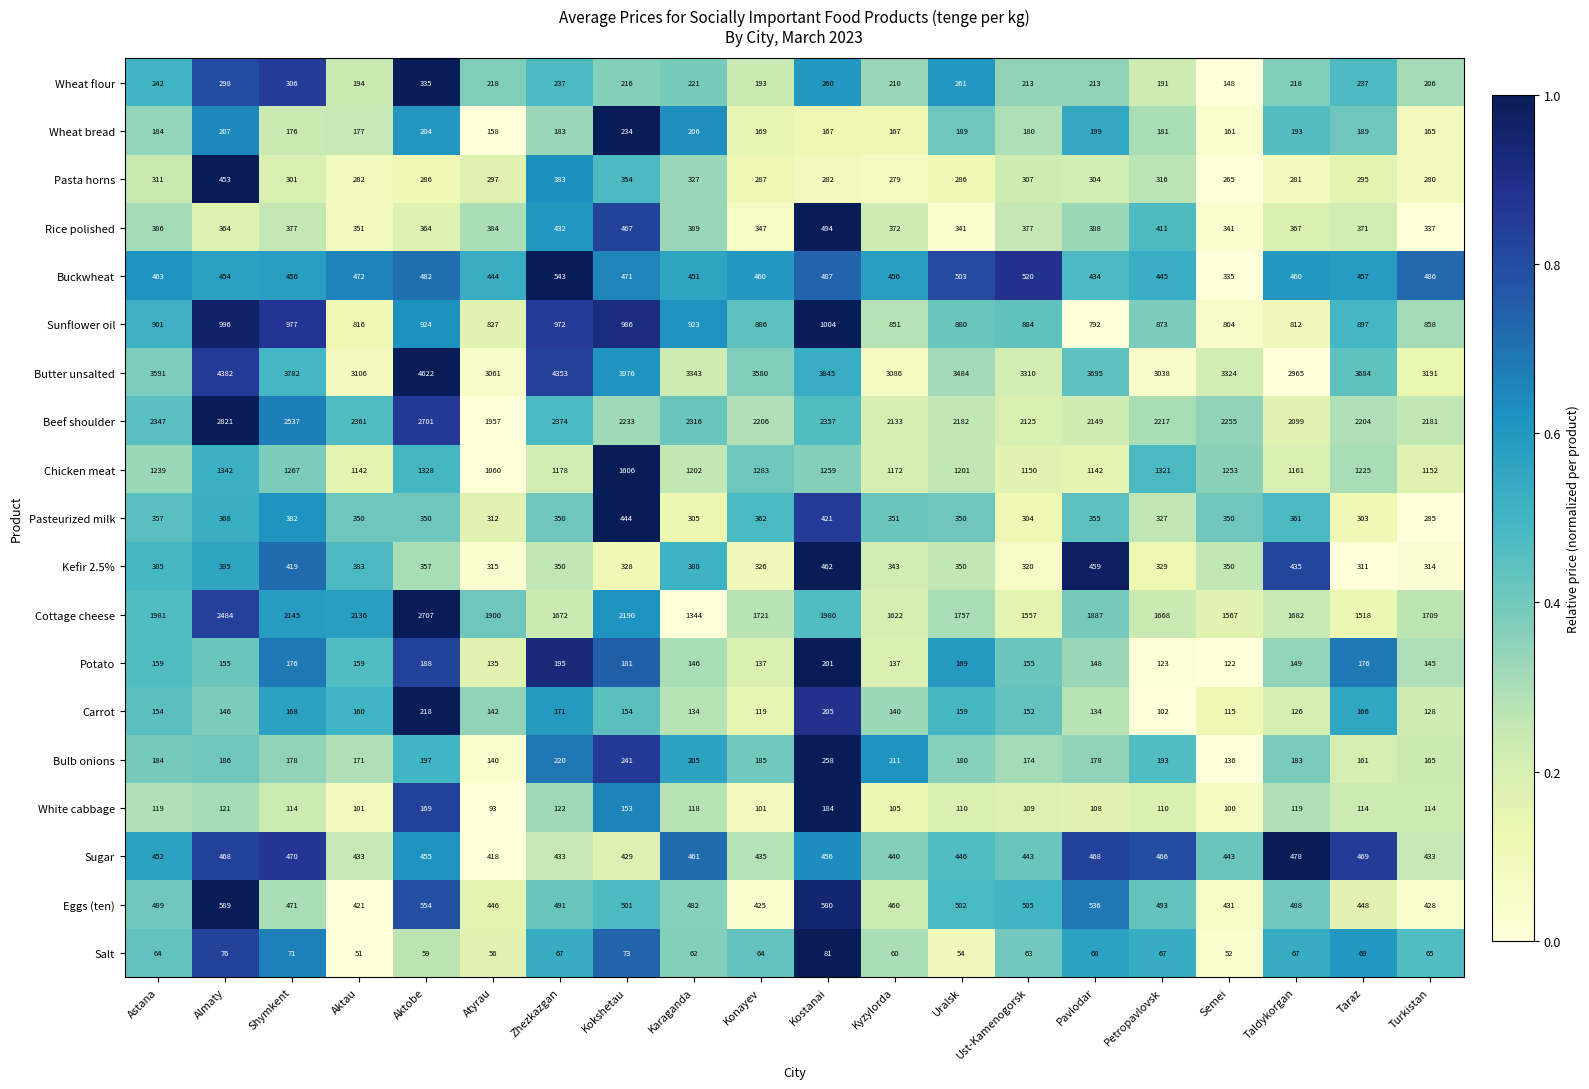

Which label corresponds to the smallest value in the chart?

Aktau